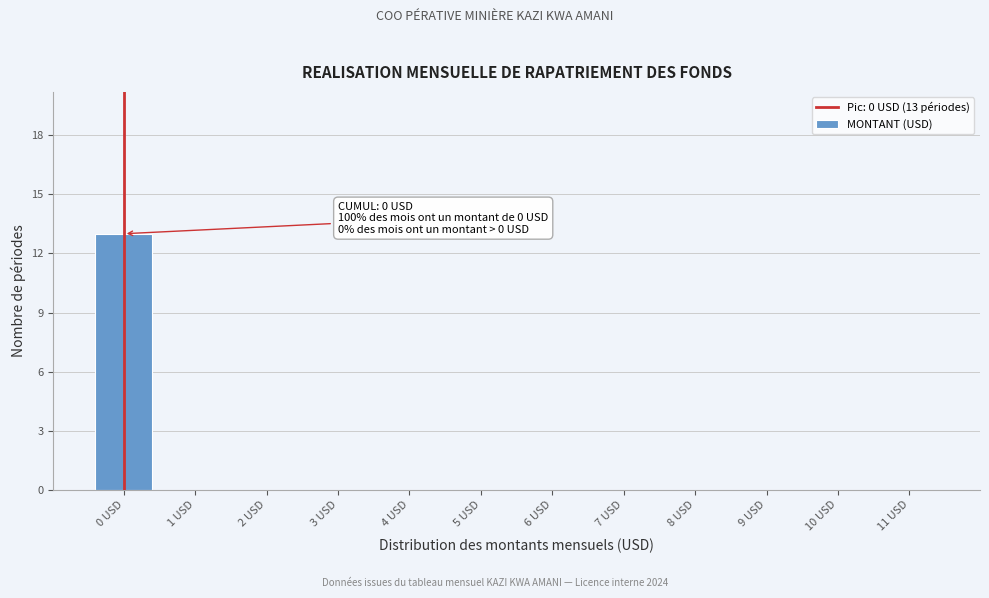

Reading left to right, what are all the values shown in this chart?

0 USD=13	1 USD=0	2 USD=0	3 USD=0	4 USD=0	5 USD=0	6 USD=0	7 USD=0	8 USD=0	9 USD=0	10 USD=0	11 USD=0